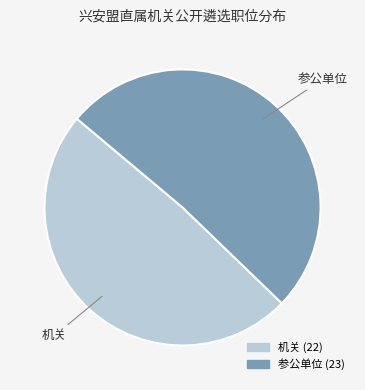

Is there any slice that represents more than half of the pie?

Yes